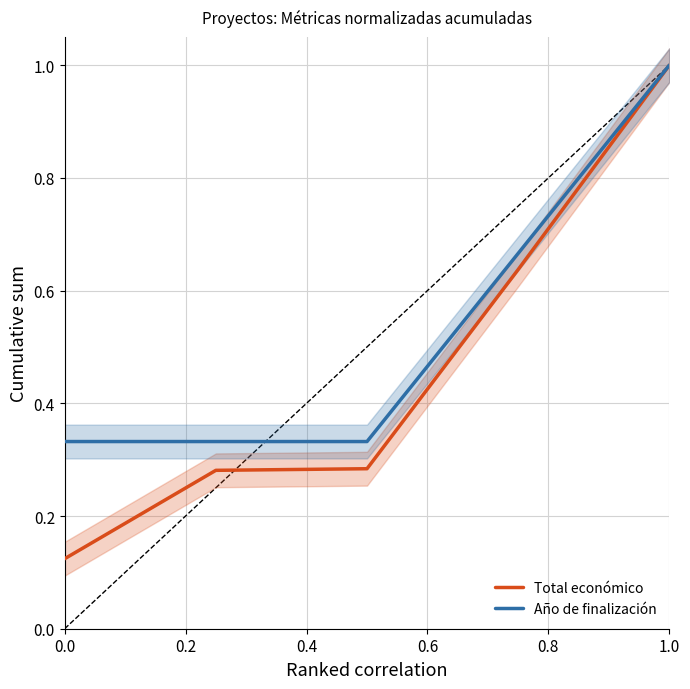

Reading left to right, list all the values displayed in this chart.

Total económico: 0.1	0.3	0.3	0.6	1.0
Año de finalización: 0.3	0.3	0.3	0.7	1.0